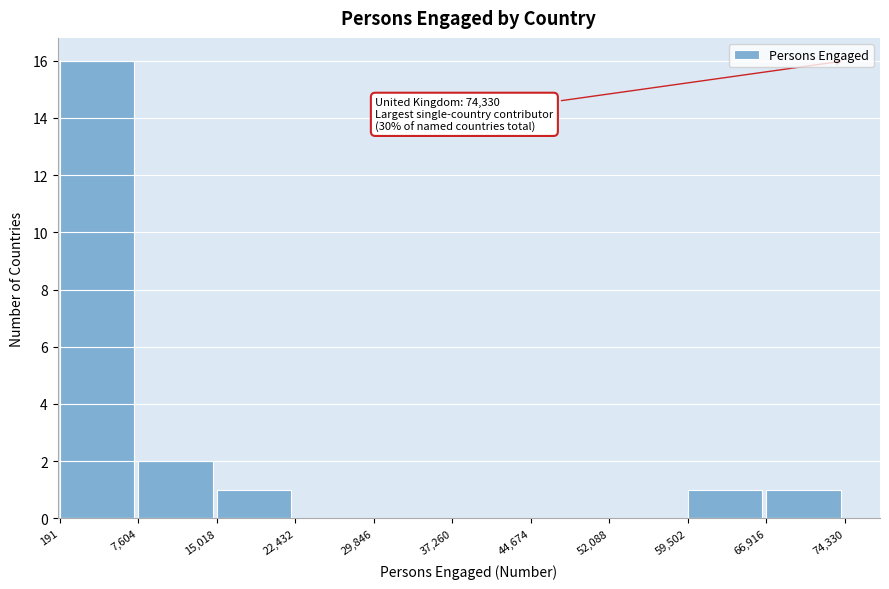

Which range on the x-axis has the tallest bar?

191 to 7,604